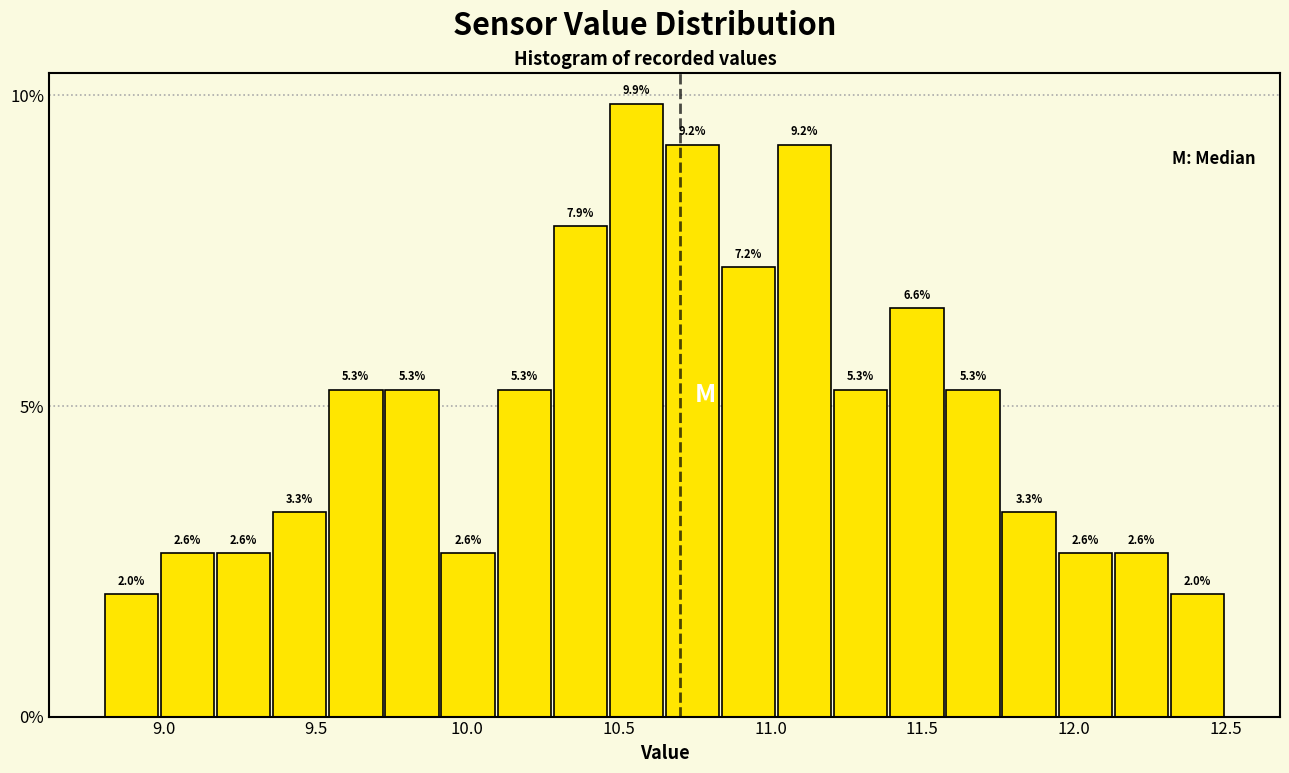

Read against the x-axis, roughly where is the centre of the tallest bar?

10.55